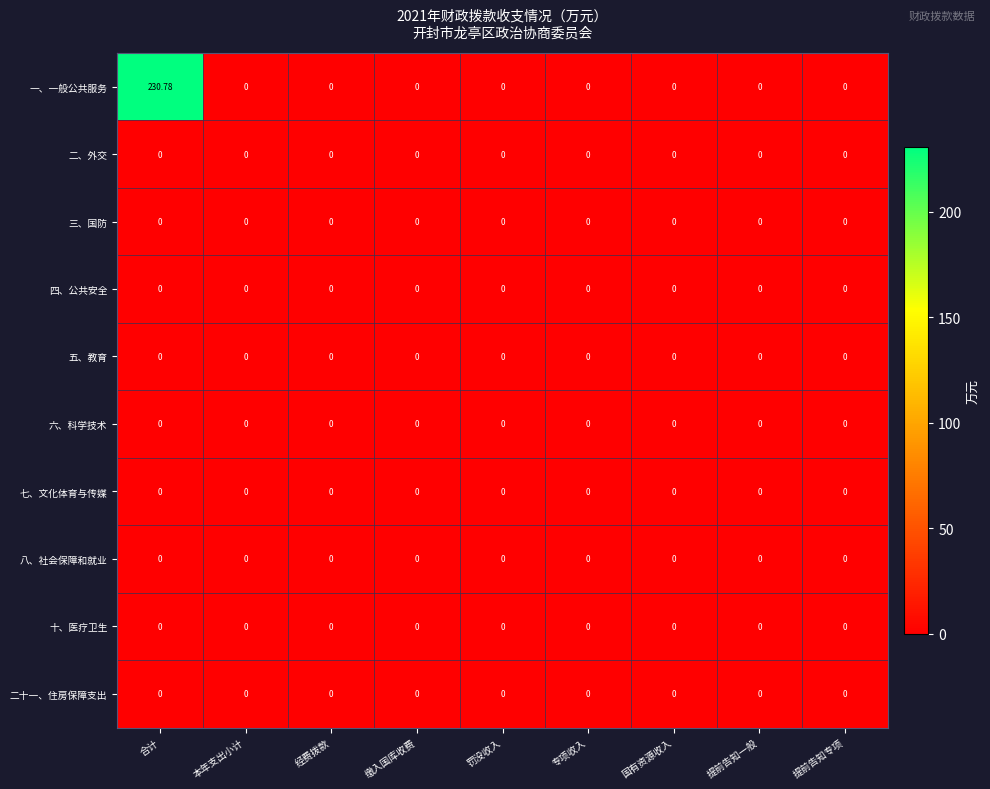

At how many categories does at least one series exceed 102?

1